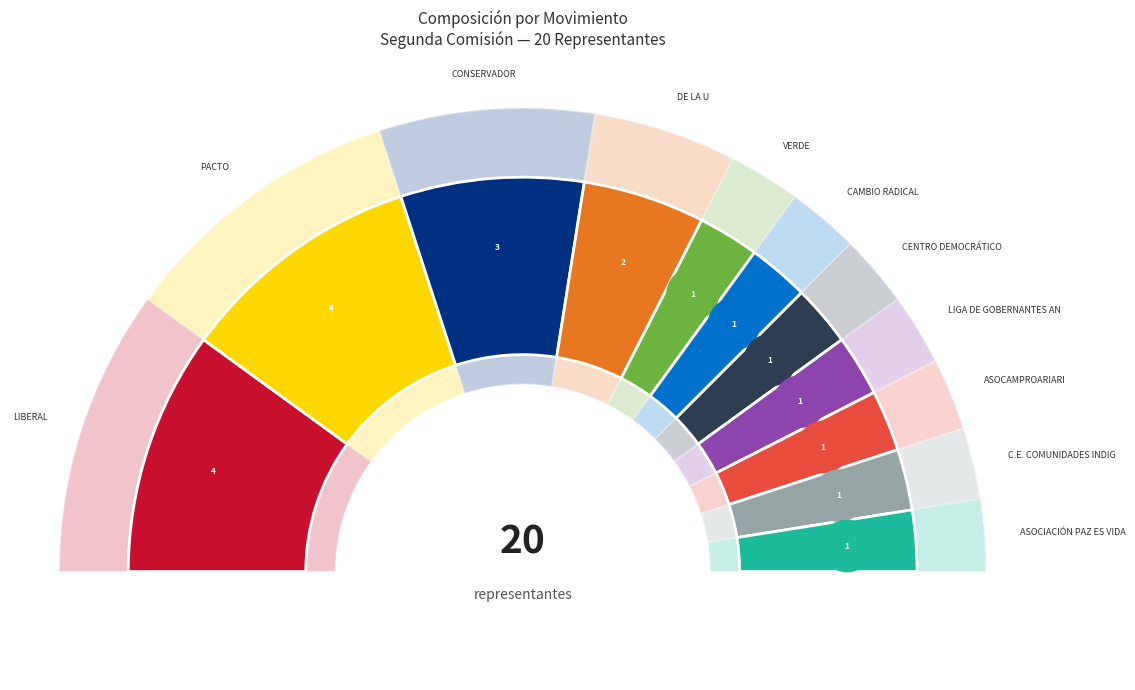

True or false: PARTIDO VERDE accounts for 5% of the total.

True